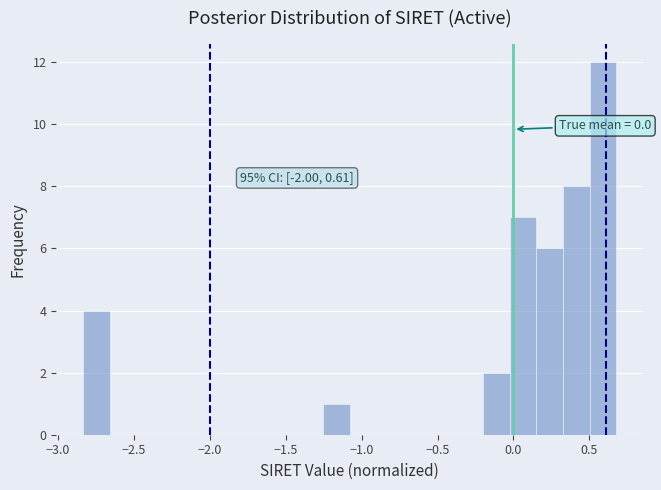

Read against the x-axis, roughly where is the centre of the tallest bar?

0.60